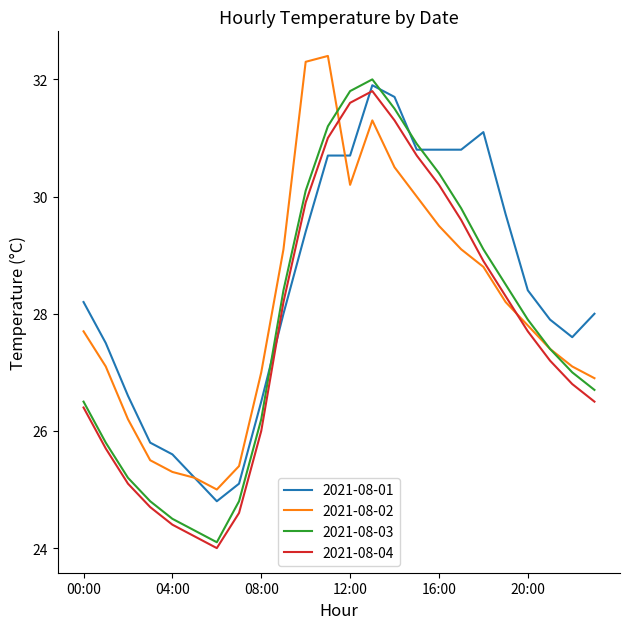

True or false: 2021-08-03 and 2021-08-01 cross at least once.

True